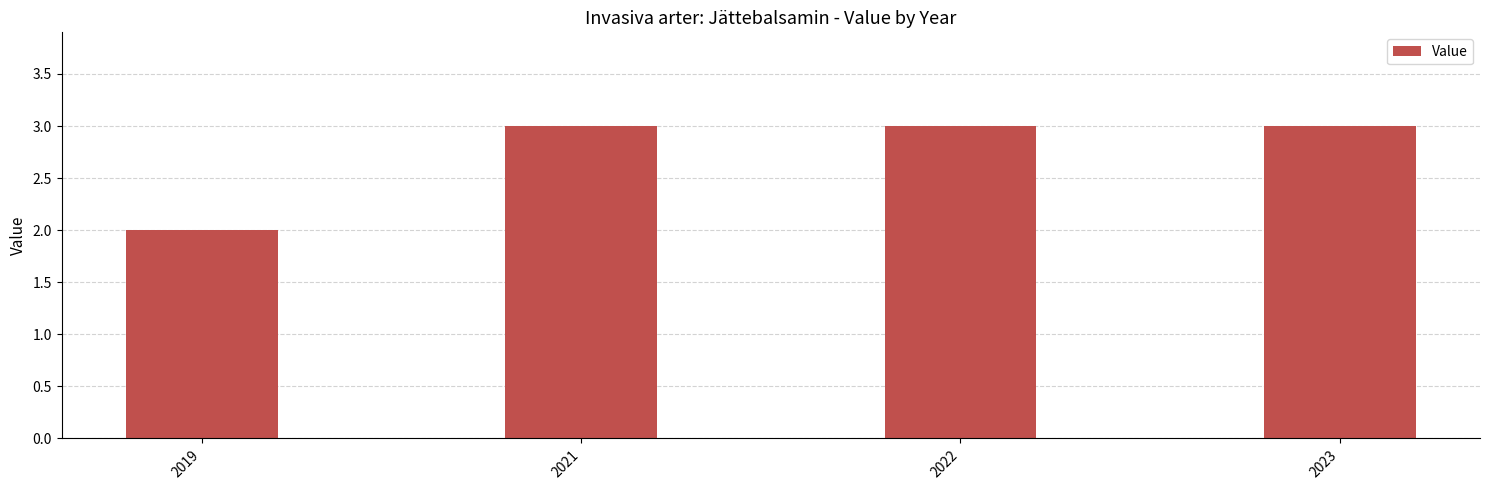

Reading left to right, what are all the values shown in this chart?

2019=2	2021=3	2022=3	2023=3